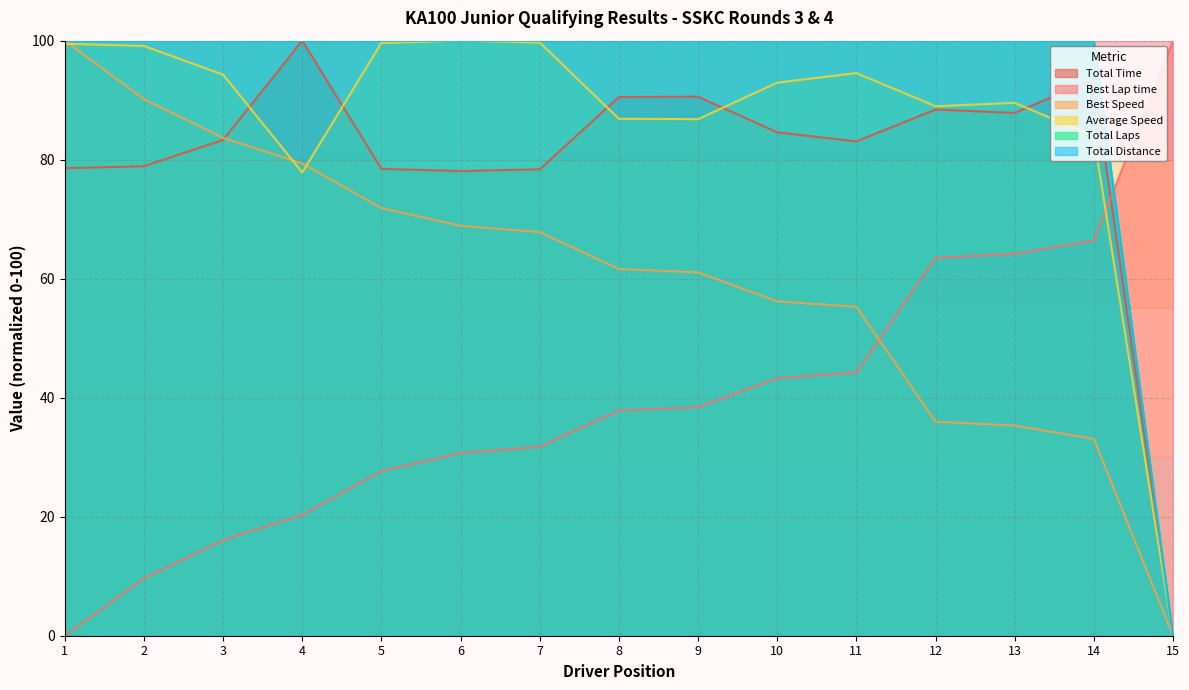

Reading right to left, transcribe all the data shown in this chart.

Total Time: 0.0	93.5	87.9	88.4	83.1	84.6	90.6	90.5	78.4	78.1	78.5	100.0	83.3	78.9	78.6
Best Lap time: 100.0	66.4	64.2	63.5	44.2	43.3	38.4	37.9	31.8	30.7	27.7	20.3	16.1	9.7	0.0
Best Speed: 0.0	33.1	35.3	36.0	55.3	56.2	61.1	61.6	67.8	68.9	71.9	79.4	83.7	90.2	100.0
Average Speed: 0.0	83.9	89.6	89.0	94.6	92.9	86.8	86.9	99.7	100.0	99.6	77.9	94.3	99.1	99.5
Total Laps: 0.0	100.0	100.0	100.0	100.0	100.0	100.0	100.0	100.0	100.0	100.0	100.0	100.0	100.0	100.0
Total Distance: 0.0	100.0	100.0	100.0	100.0	100.0	100.0	100.0	100.0	100.0	100.0	100.0	100.0	100.0	100.0